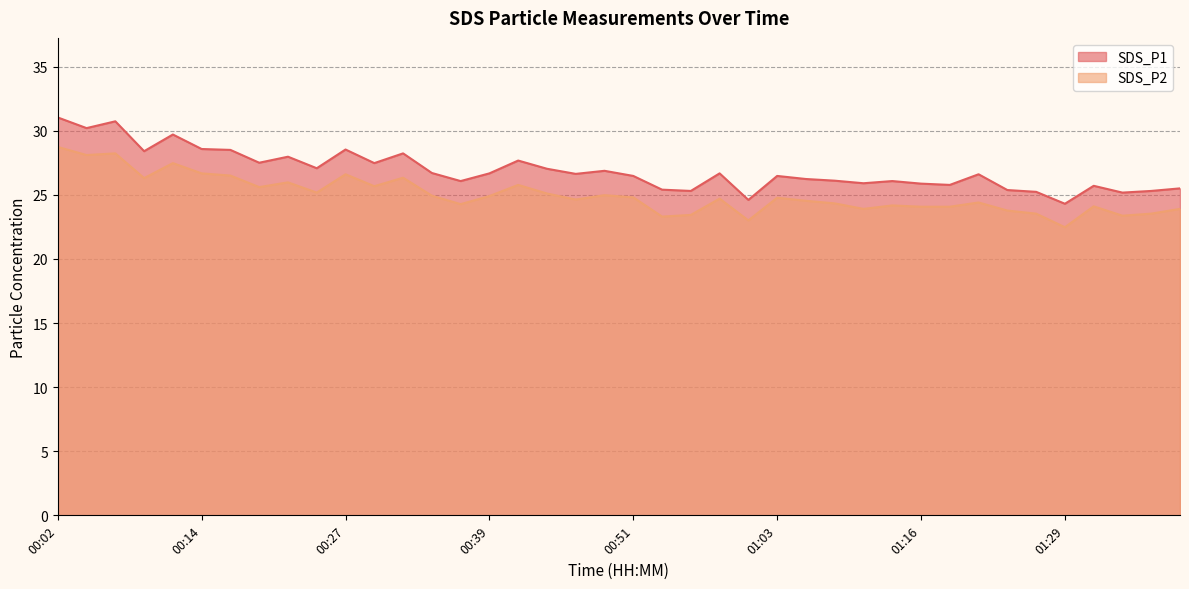

What is the label of the 26th point from the right?

00:36